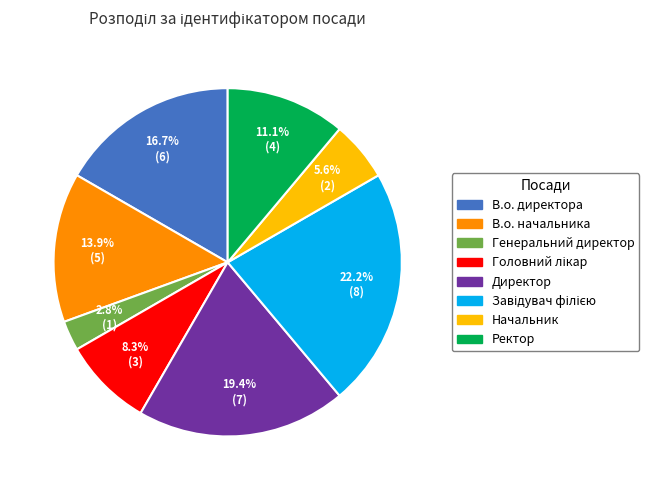

Between Генеральний директор and В.о. директора, which is larger?

В.о. директора